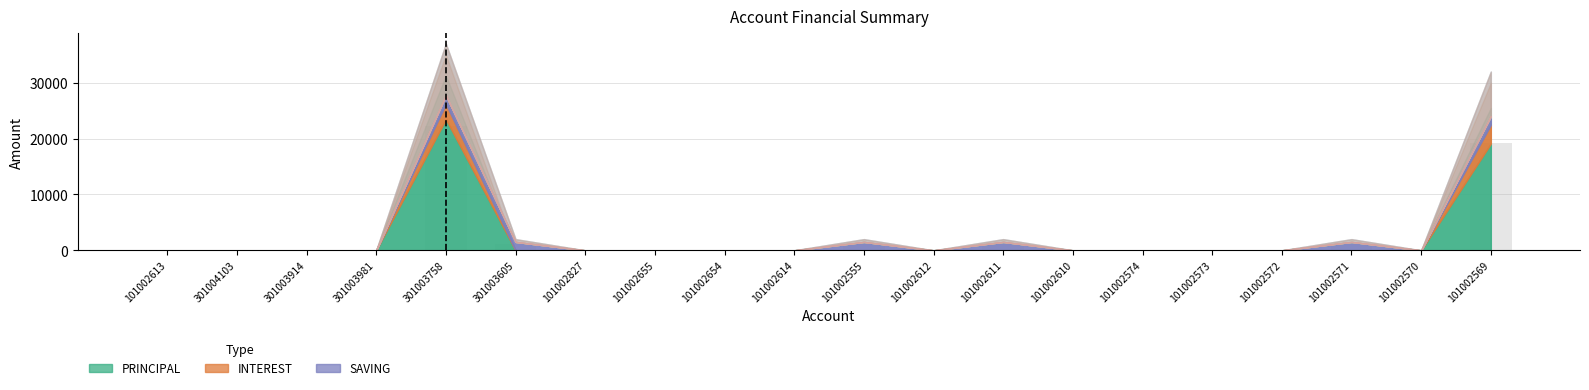

Which has a higher value, 101002612 or 101002555?

101002555